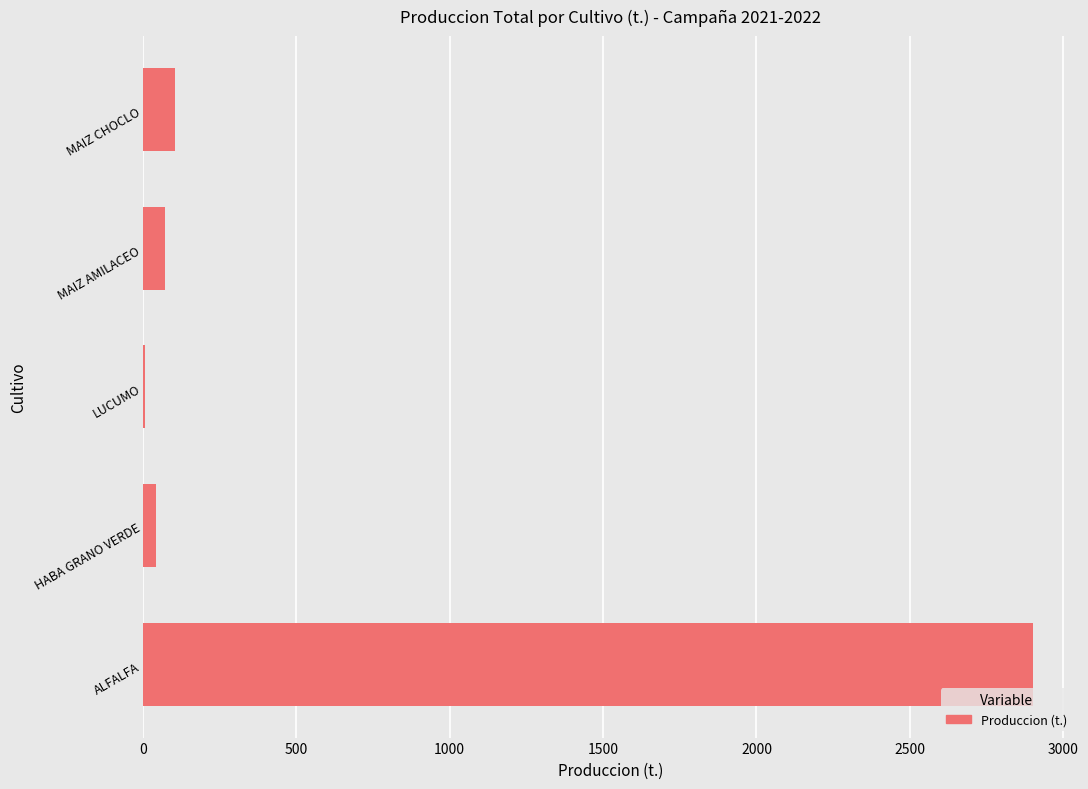

True or false: the data shows 72.0 at MAIZ AMILACEO.

True